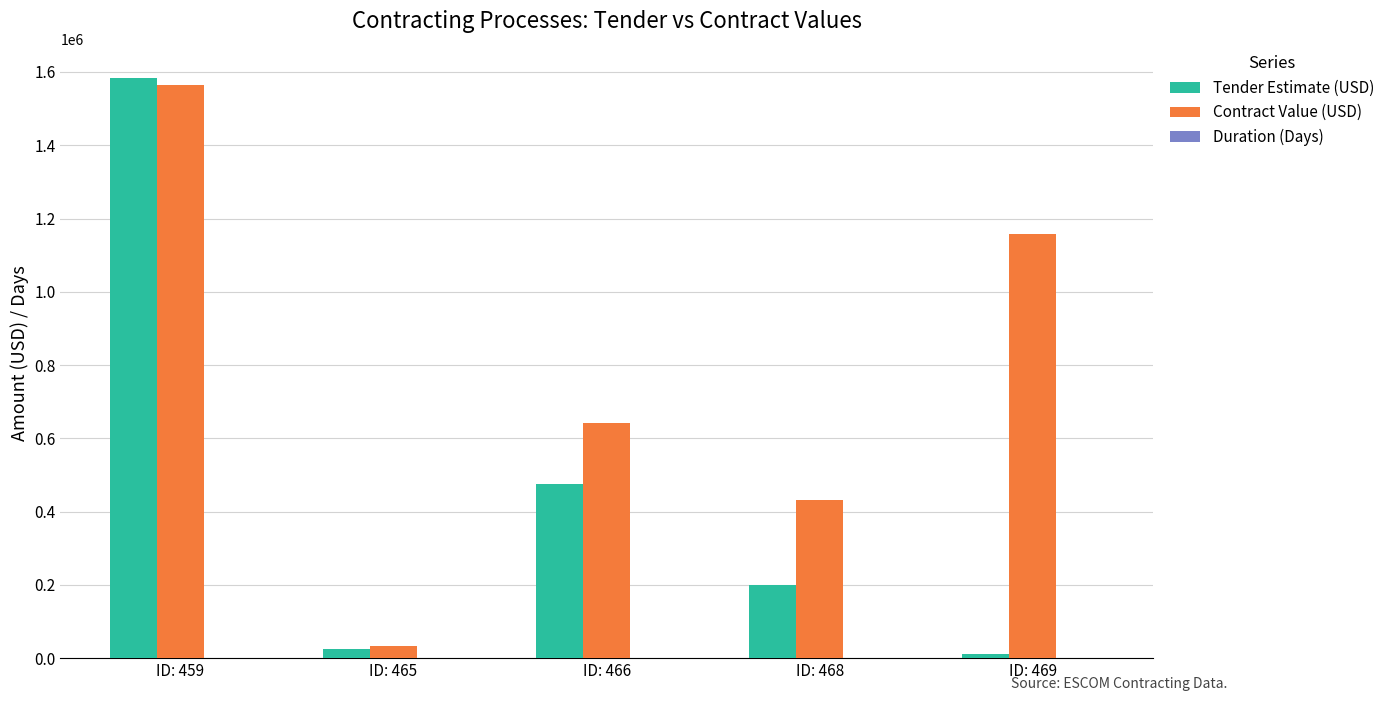

Which series has the largest total across all categories?

Contract Value (USD)